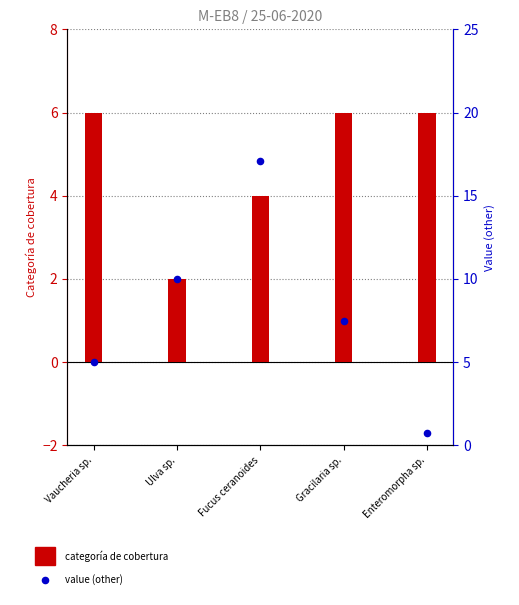

At which category is the sum across all series the highest?

Fucus ceranoides